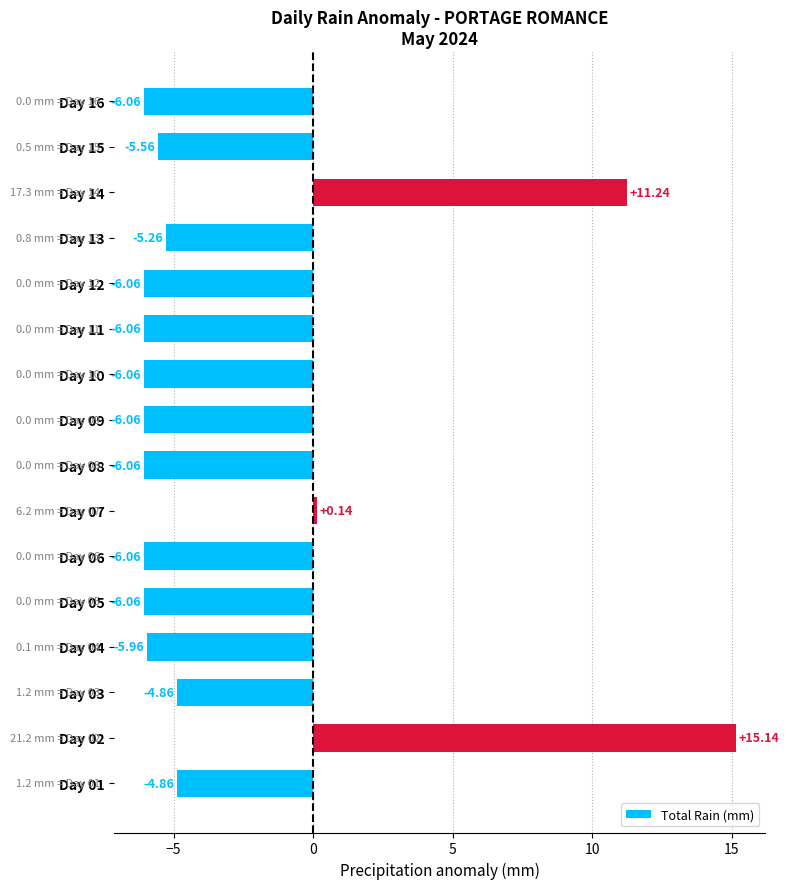

What is the difference between the values at Day 07 and Day 15?

5.7